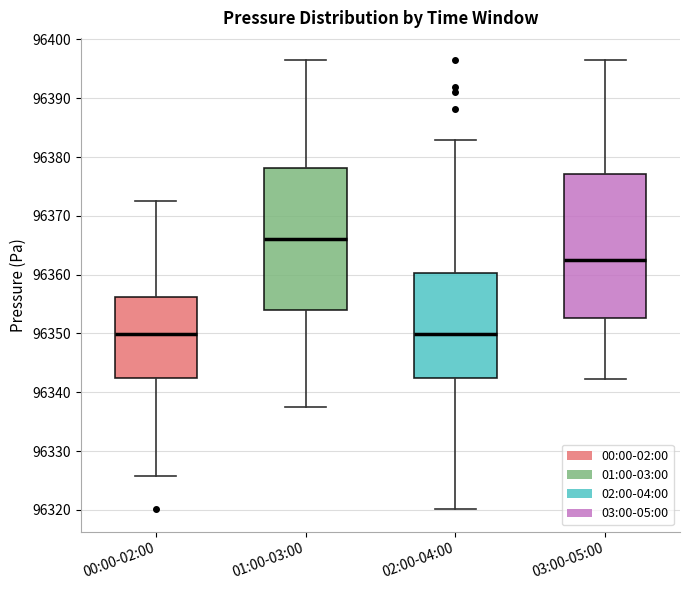

Reading left to right, transcribe this box plot: for each box, give where its median line is, the range the box spans, and where its two whiskers end, as read against the y-axis. The values are not printed on the chart, so give them approximately, as read against the axis.

00:00-02:00: median 96350, box 96342 to 96356, whiskers 96326 to 96373
01:00-03:00: median 96366, box 96354 to 96378, whiskers 96337 to 96396
02:00-04:00: median 96350, box 96342 to 96360, whiskers 96320 to 96383
03:00-05:00: median 96363, box 96353 to 96377, whiskers 96342 to 96396